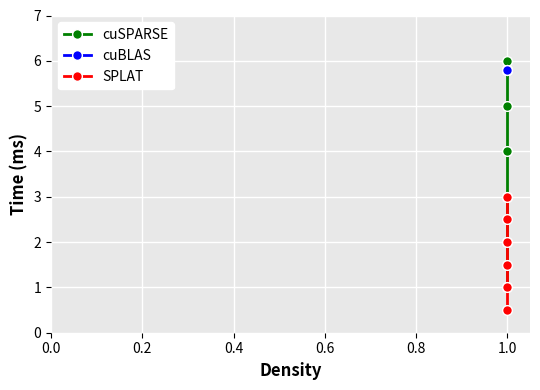

Which has a higher value, 1.0 or 1.0?

1.0